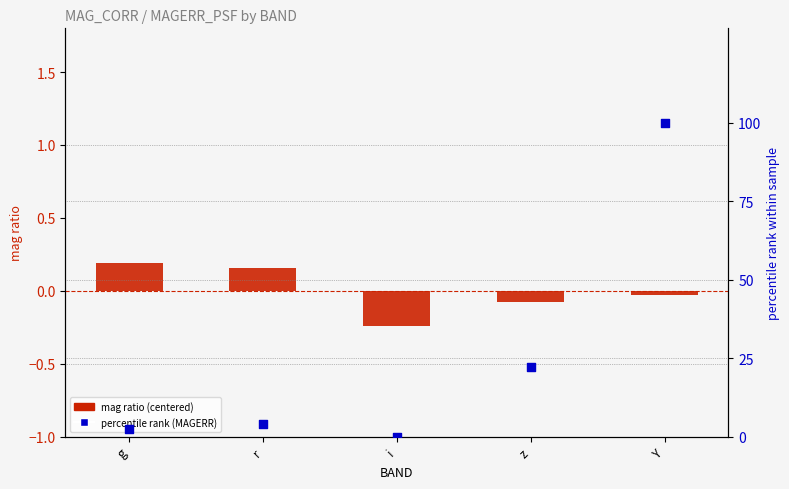

Which series has the largest total across all categories?

percentile rank (MAGERR)